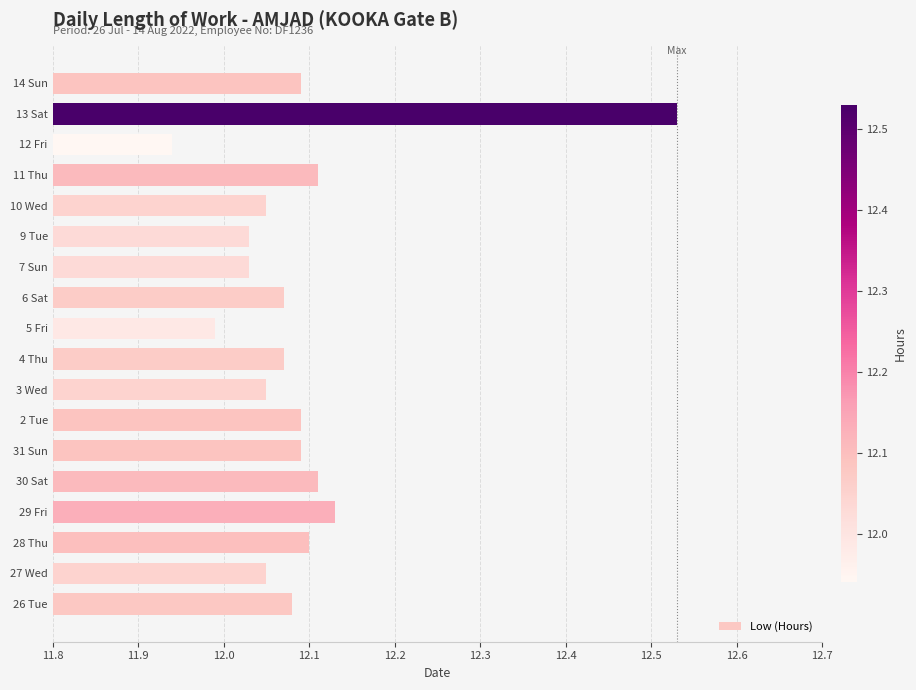

Which category has the highest value across all series?

13 Sat